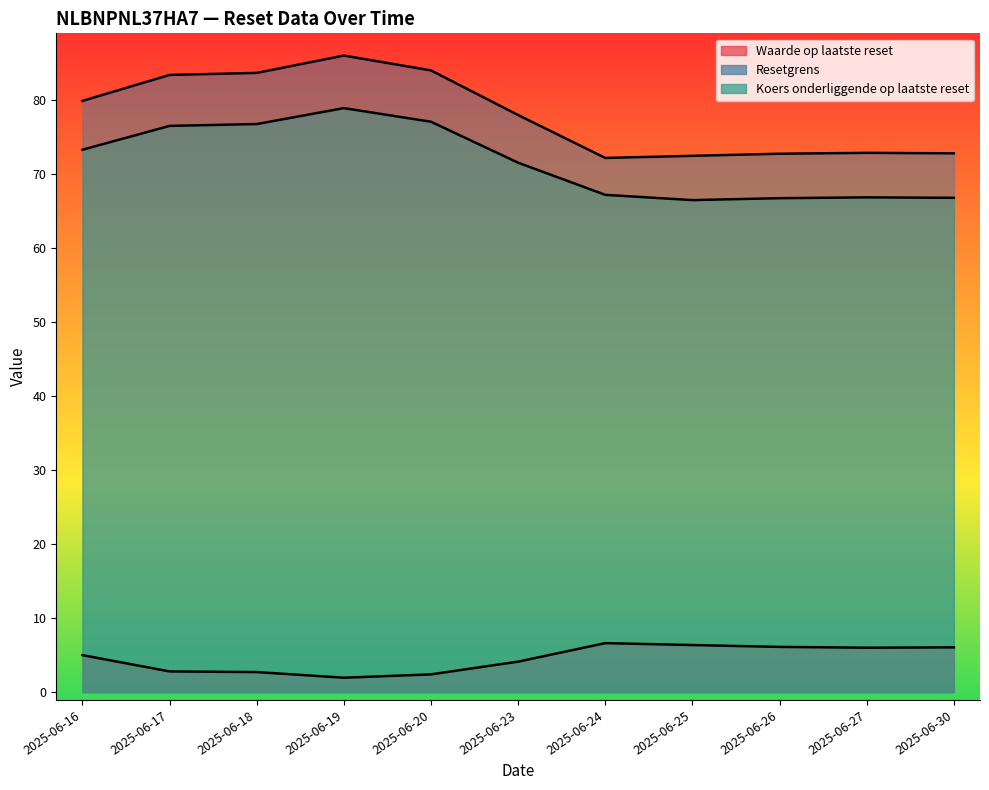

Reading left to right, list all the values displayed in this chart.

Waarde op laatste reset: 5.0	2.8	2.7	1.9	2.4	4.1	6.6	6.4	6.1	6.0	6.0
Resetgrens: 79.8	83.3	83.6	85.9	83.9	77.9	72.1	72.4	72.7	72.8	72.7
Koers onderliggende op laatste reset: 73.2	76.5	76.7	78.8	77.0	71.5	67.1	66.4	66.7	66.8	66.7